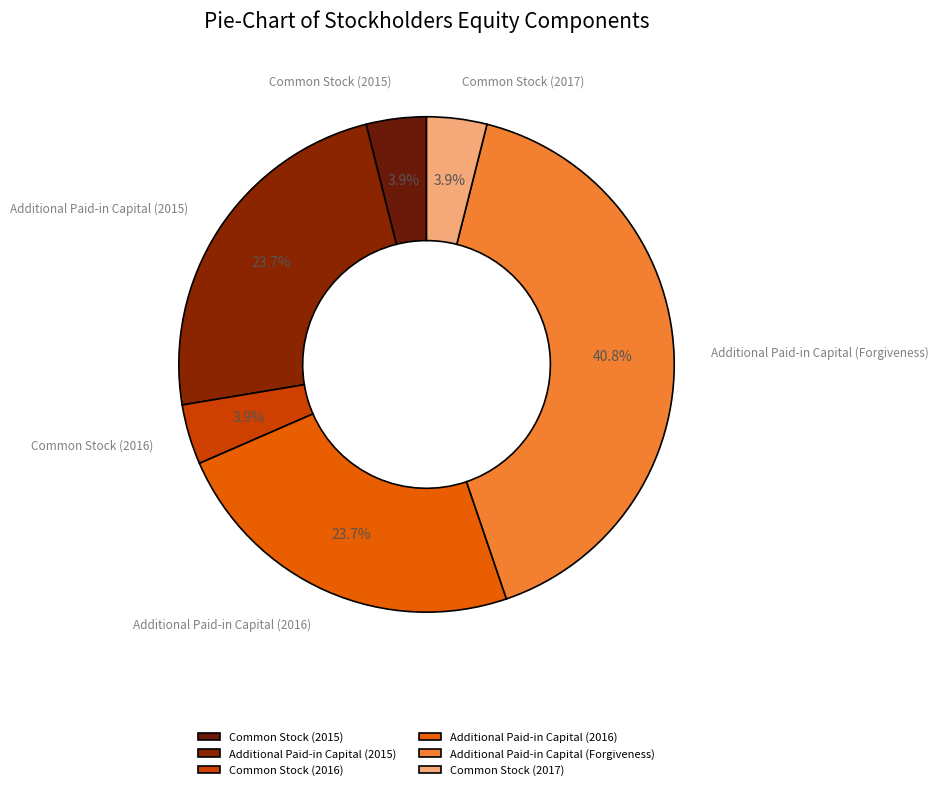

To the nearest percent, what is the difference between the largest and smallest slice percentages?

37%